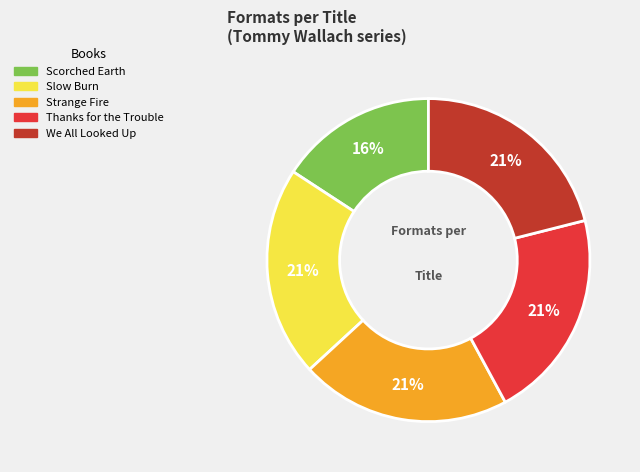

Does Thanks for the Trouble account for over 50% of the chart?

No